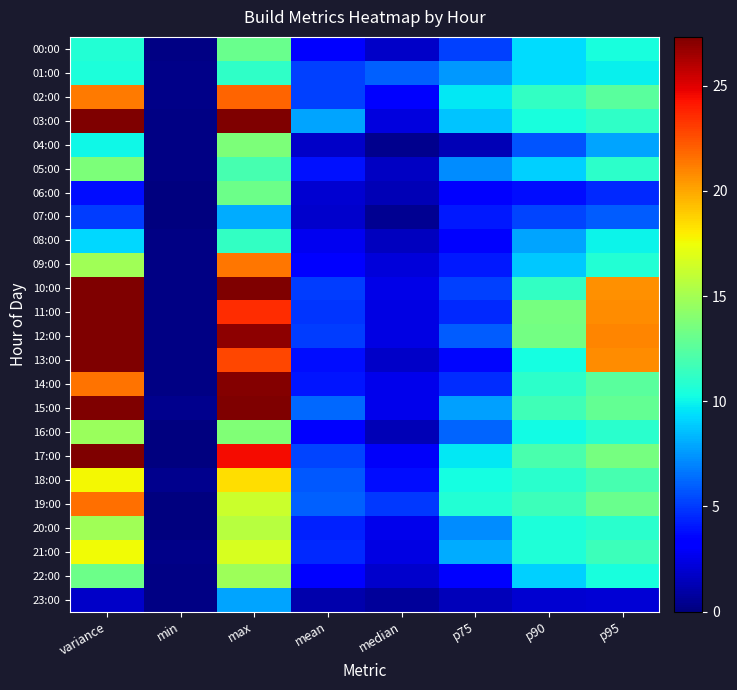

Which series has the widest spread of values?

03:00